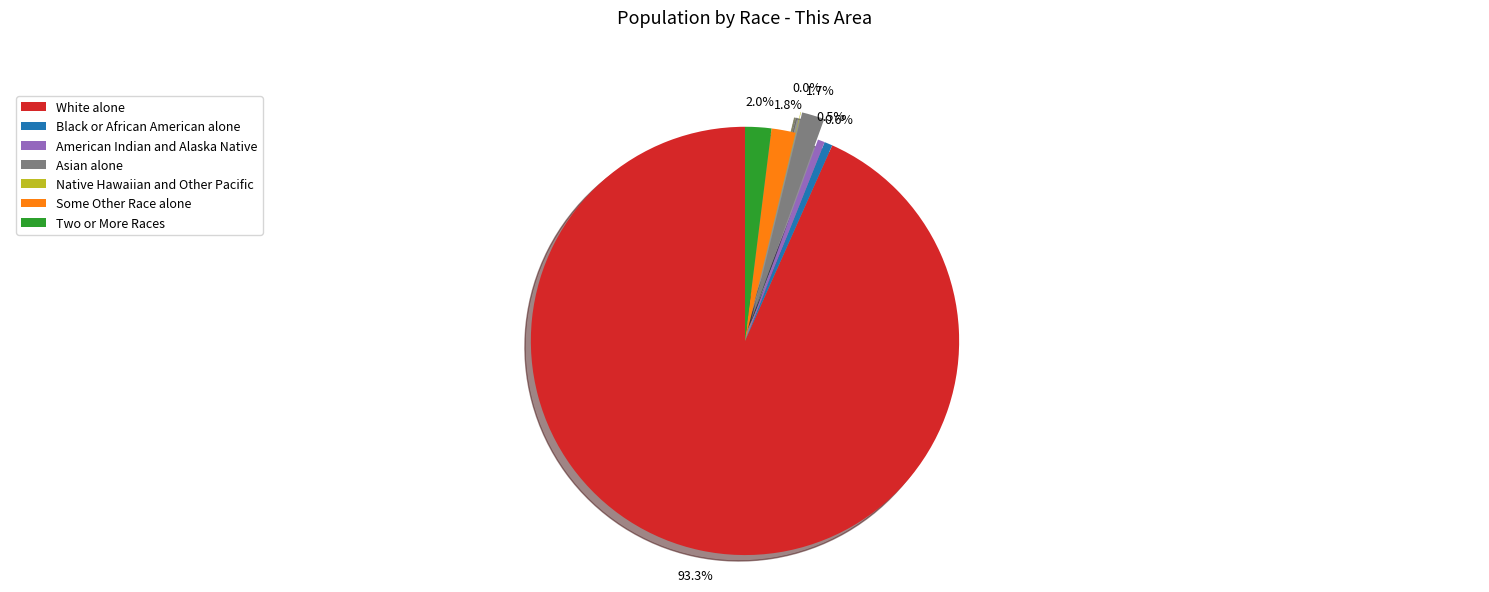

Which slice represents more than half of the pie?

White alone